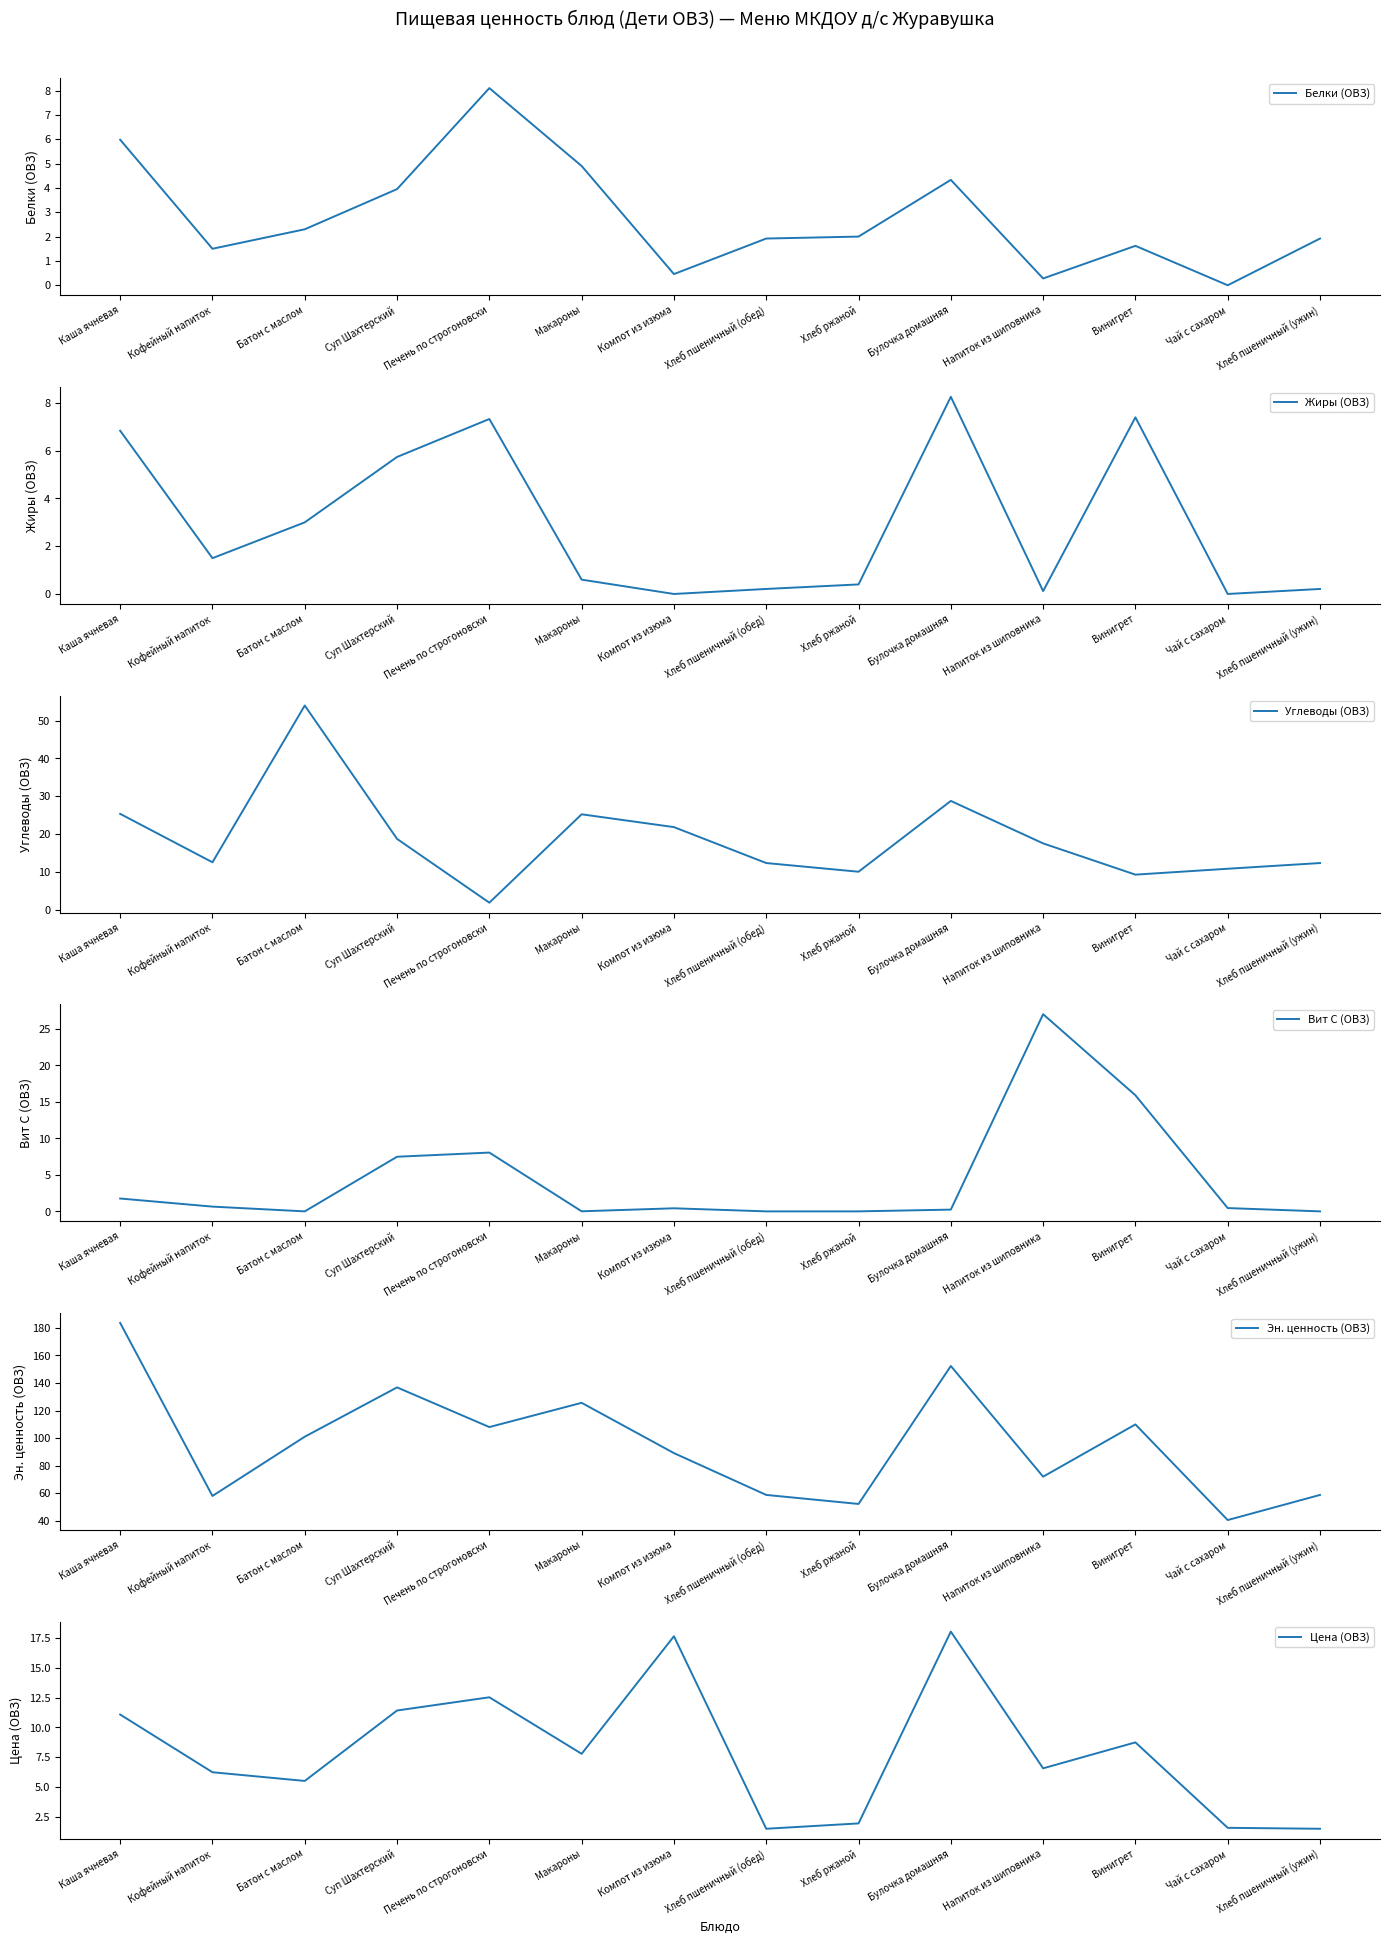

True or false: Цена (ОВЗ) and Белки (ОВЗ) cross at least once.

True